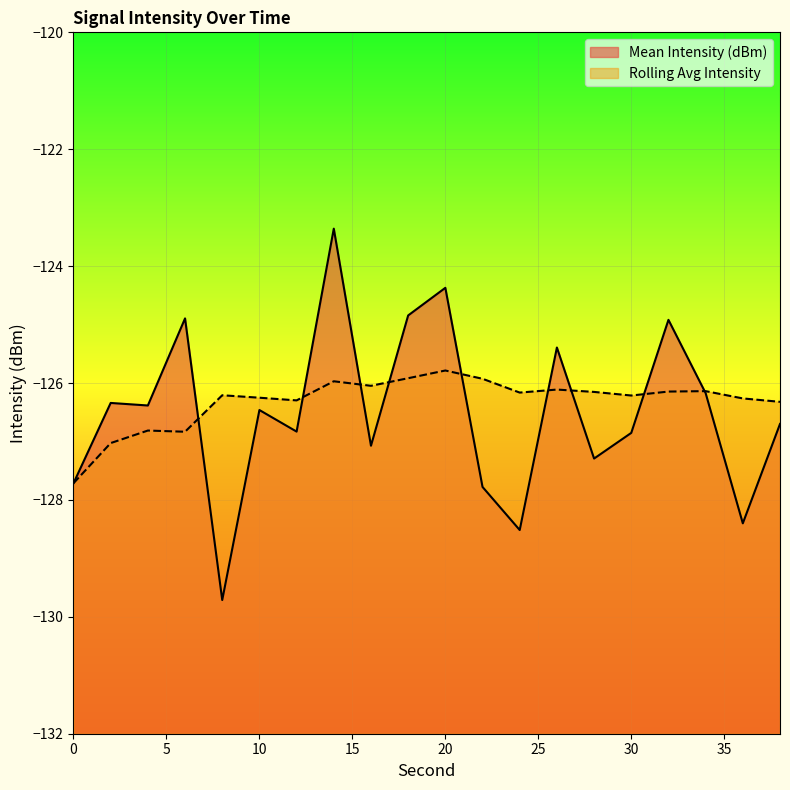

How many lines are shown in the chart?

2